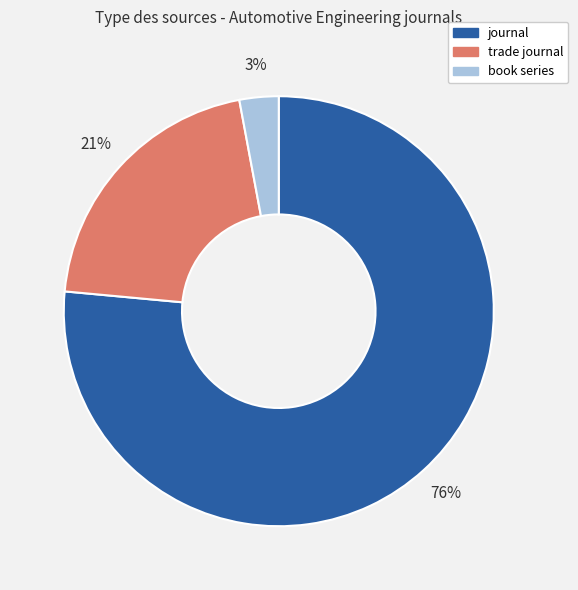

Is the sum of trade journal and journal greater than half?

Yes